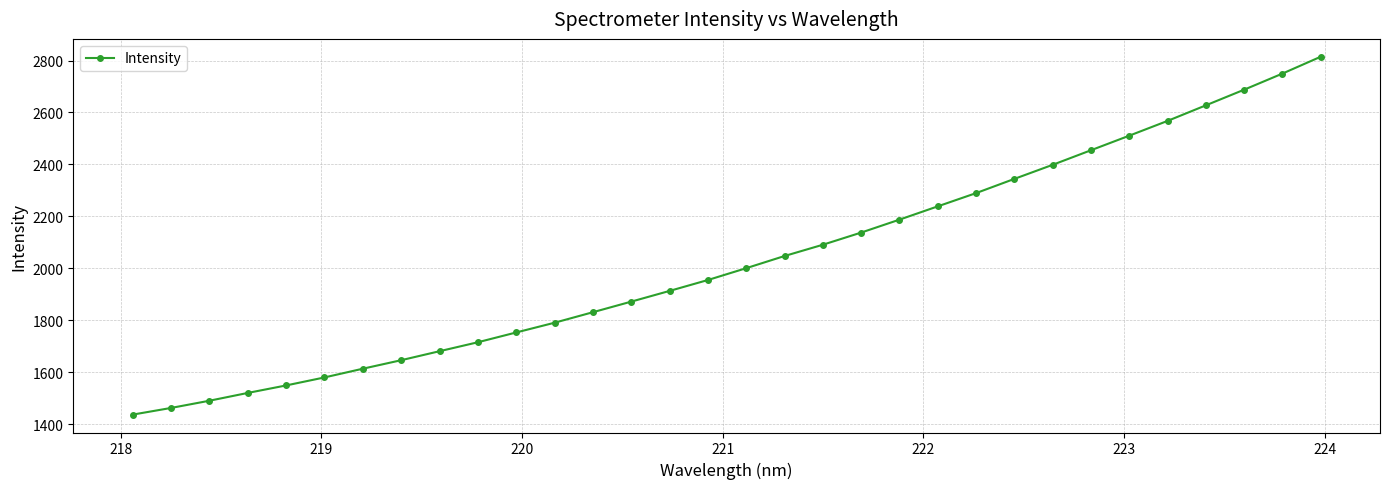

What is the maximum value shown in the chart?

2814.3